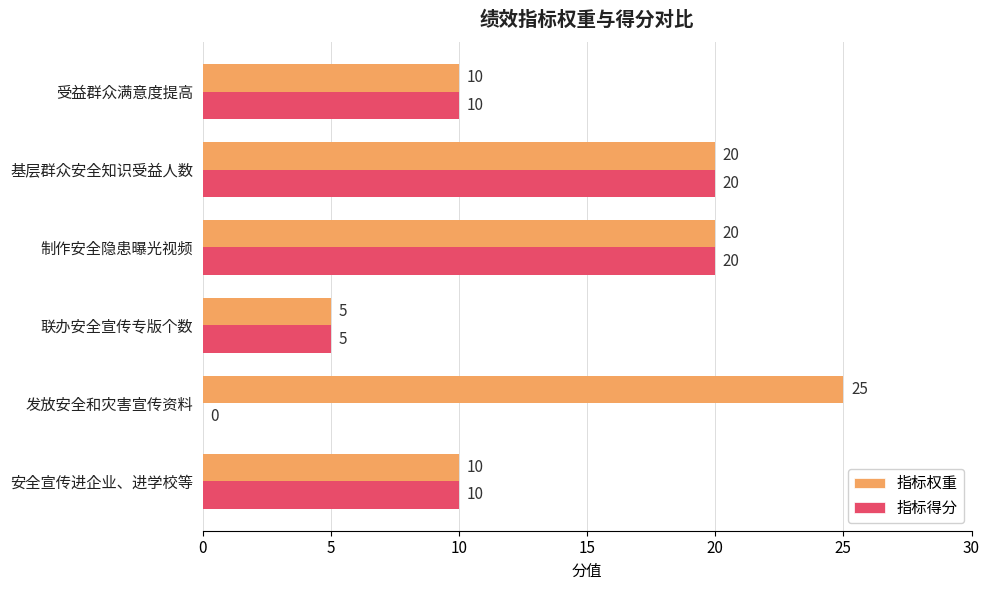

What is the maximum value shown in the chart?

25